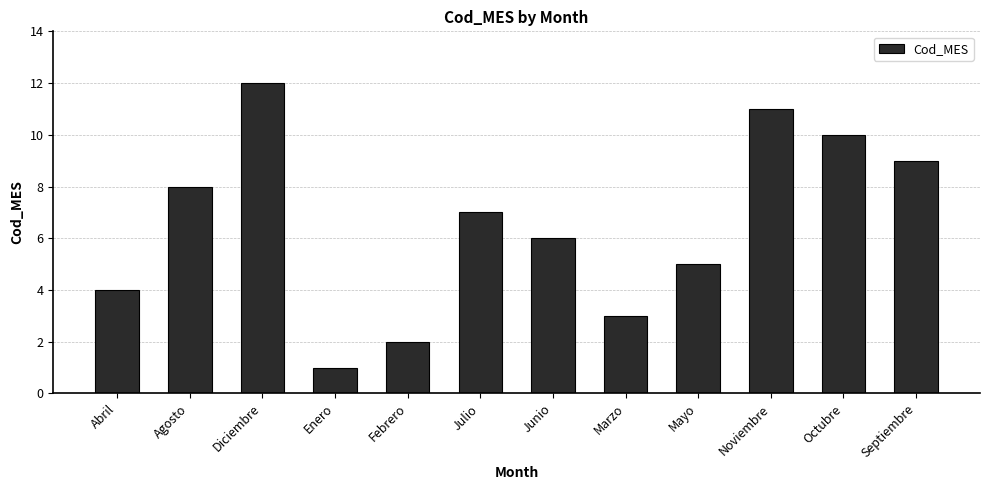

What is the label of the 4th bar from the left?

Enero